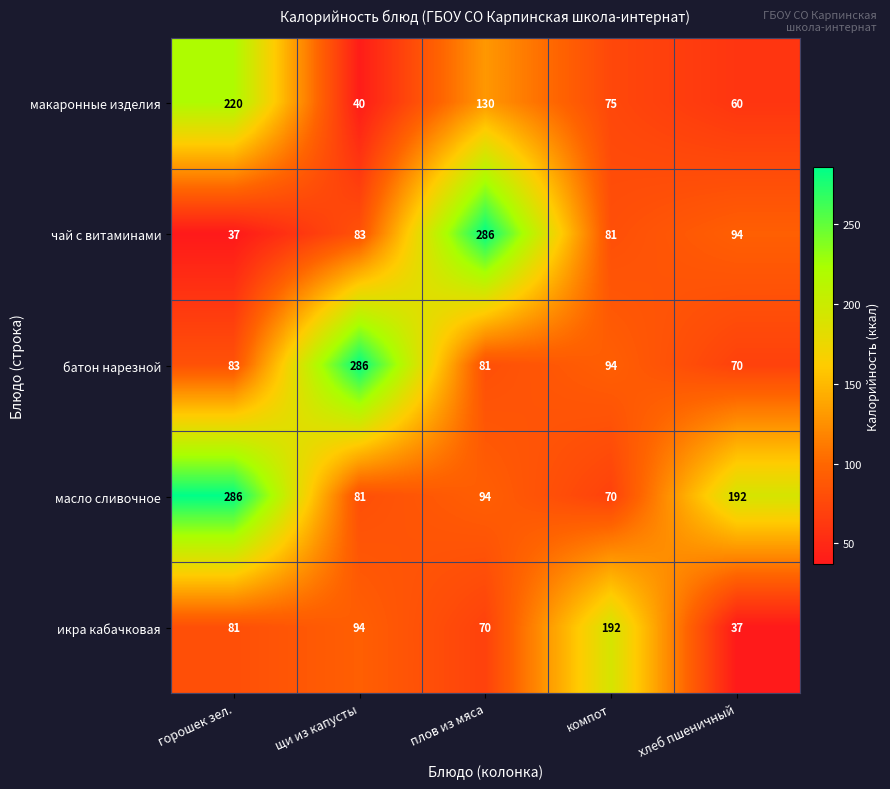

Is it true that макаронные изделия equals 40 at щи из капусты?

True